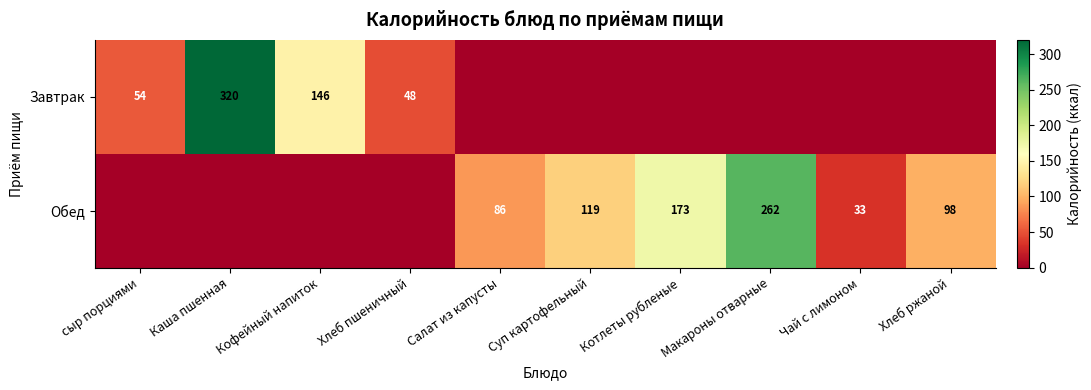

At which category is the sum across all series the highest?

Каша пшенная